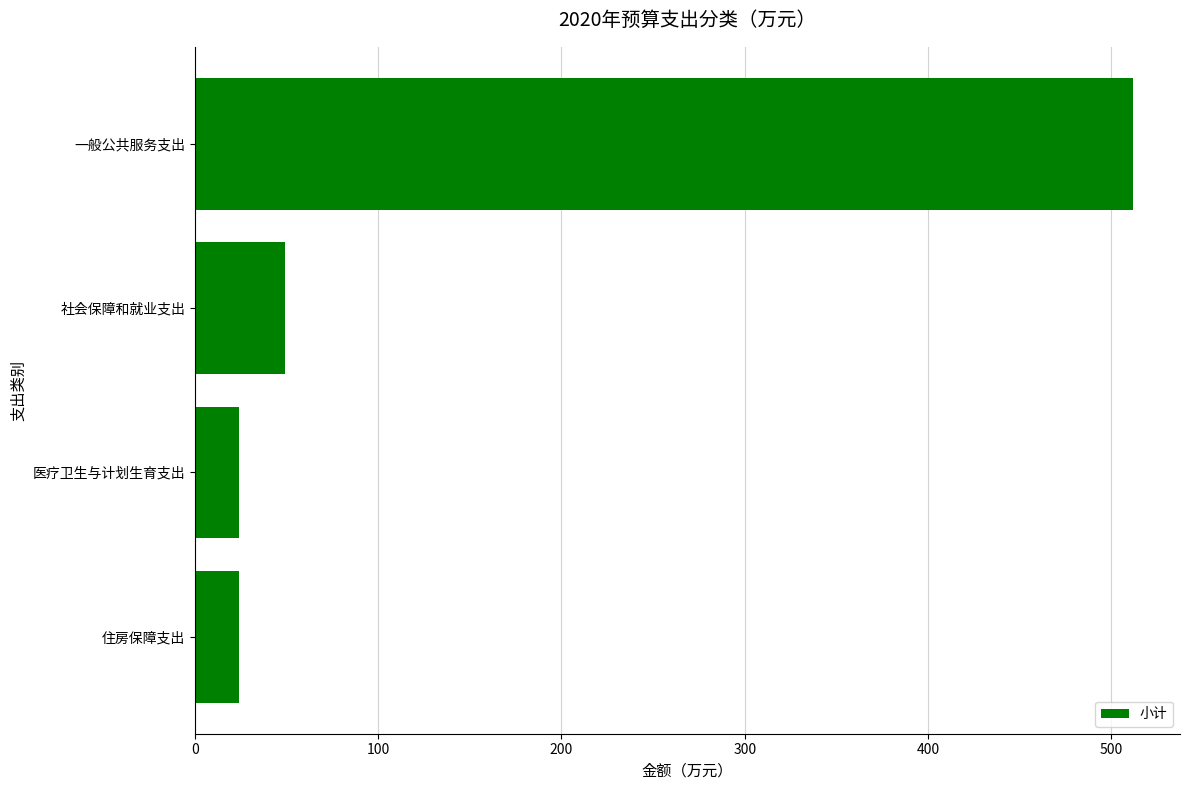

The value at 一般公共服务支出 is 797.6. True or false?

False